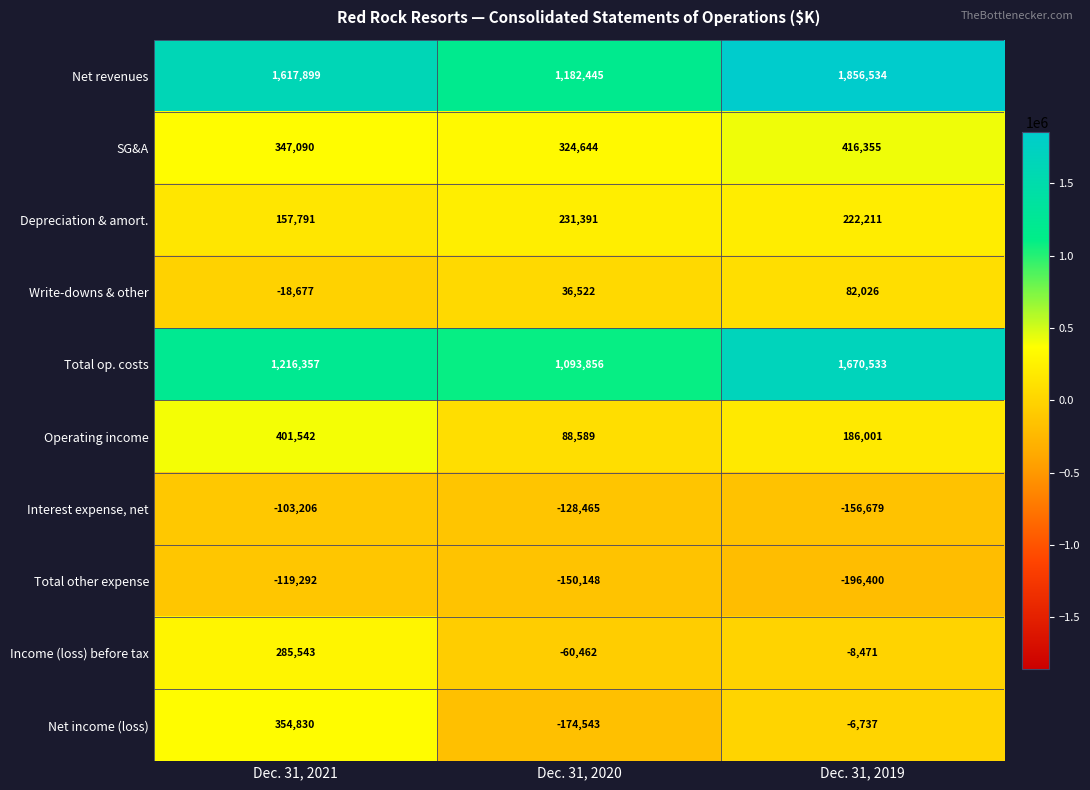

Reading left to right, transcribe all the data shown in this chart.

Net revenues: Dec. 31, 2021=1617899	Dec. 31, 2020=1182445	Dec. 31, 2019=1856534
SG&A: Dec. 31, 2021=347090	Dec. 31, 2020=324644	Dec. 31, 2019=416355
Depreciation & amort.: Dec. 31, 2021=157791	Dec. 31, 2020=231391	Dec. 31, 2019=222211
Write-downs & other: Dec. 31, 2021=-18677	Dec. 31, 2020=36522	Dec. 31, 2019=82026
Total op. costs: Dec. 31, 2021=1216357	Dec. 31, 2020=1093856	Dec. 31, 2019=1670533
Operating income: Dec. 31, 2021=401542	Dec. 31, 2020=88589	Dec. 31, 2019=186001
Interest expense, net: Dec. 31, 2021=-103206	Dec. 31, 2020=-128465	Dec. 31, 2019=-156679
Total other expense: Dec. 31, 2021=-119292	Dec. 31, 2020=-150148	Dec. 31, 2019=-196400
Income (loss) before tax: Dec. 31, 2021=285543	Dec. 31, 2020=-60462	Dec. 31, 2019=-8471
Net income (loss): Dec. 31, 2021=354830	Dec. 31, 2020=-174543	Dec. 31, 2019=-6737